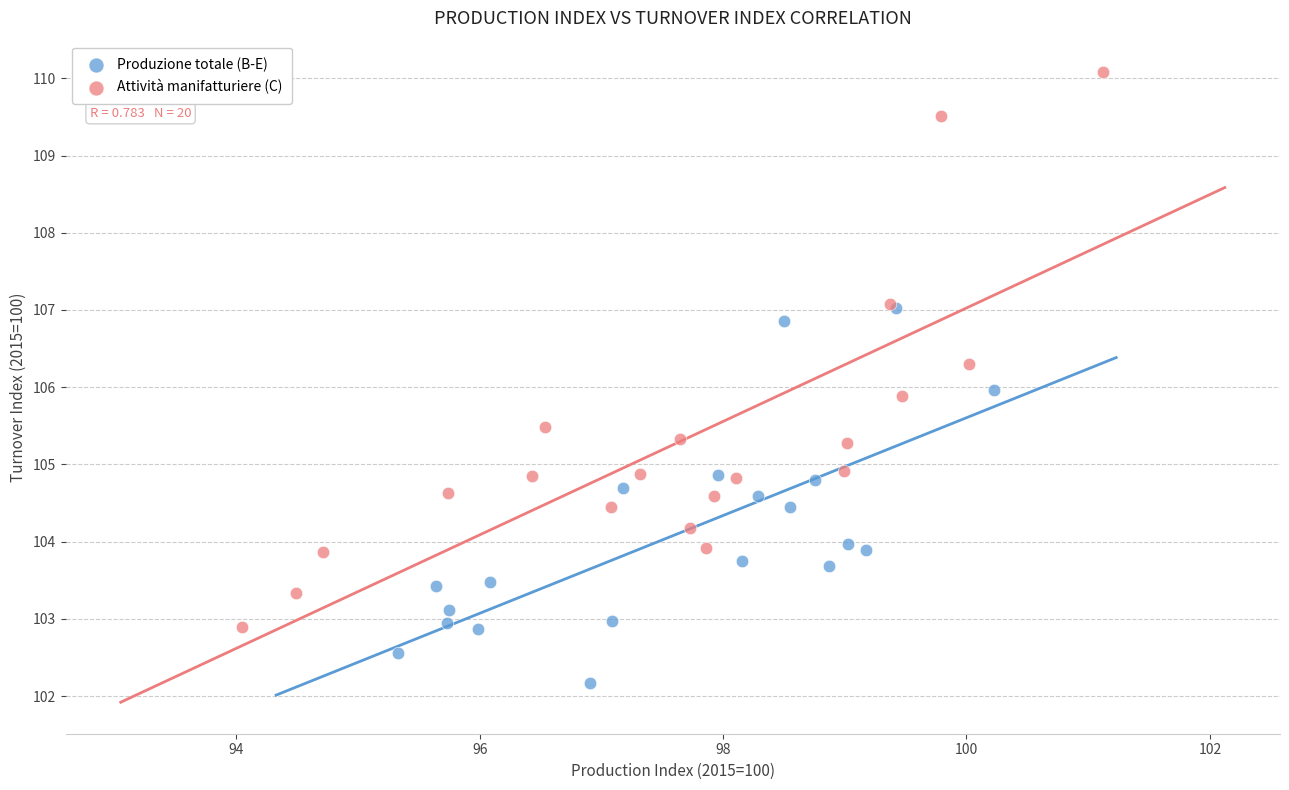

Which series reaches the maximum Y coordinate?

Attività manifatturiere (C)